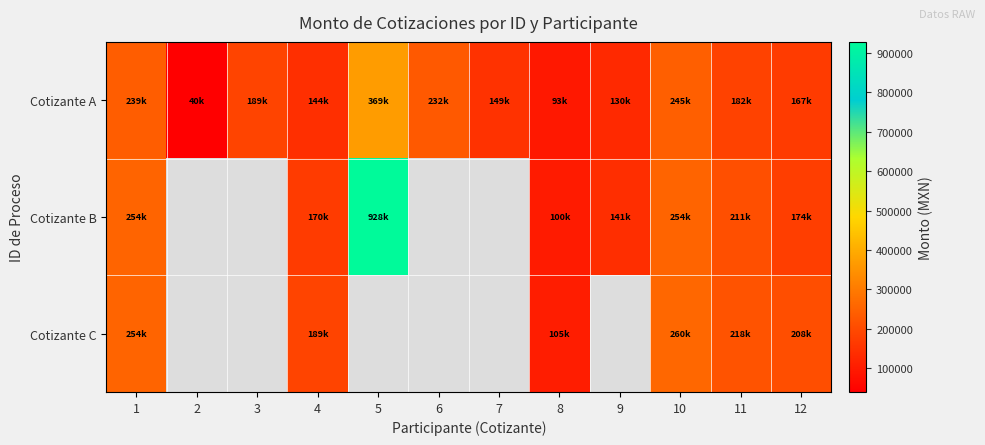

Which series has the largest total across all categories?

Cotizante A